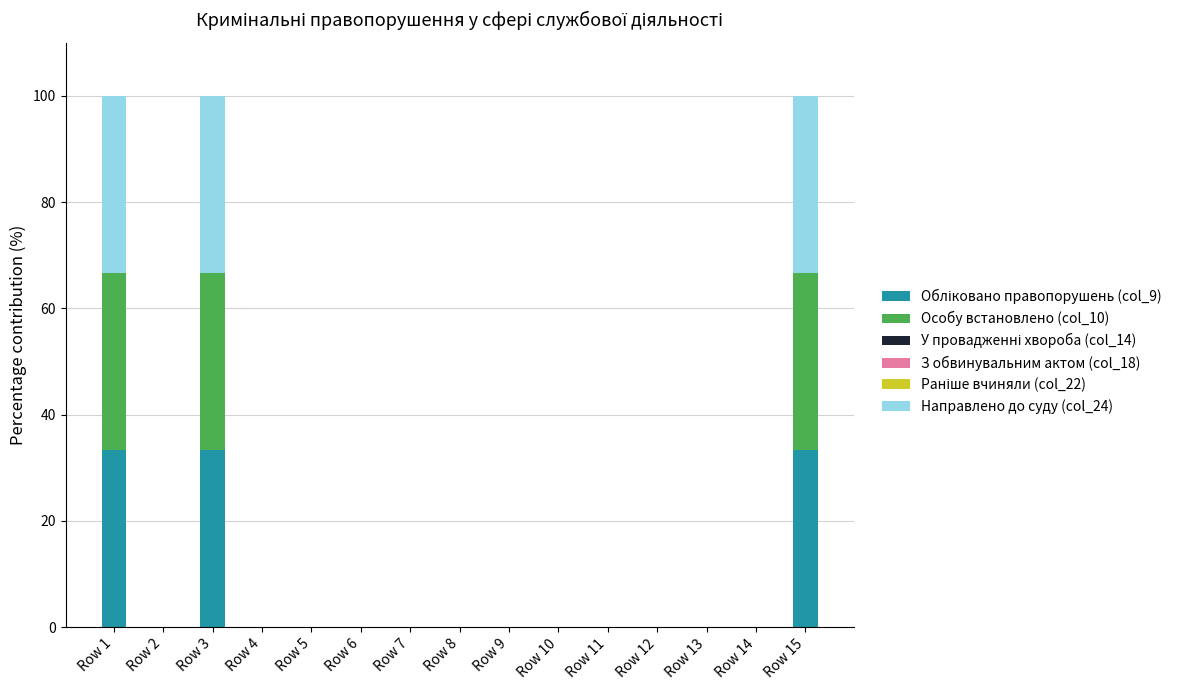

What is the total value across all series at Row 15?

100.0